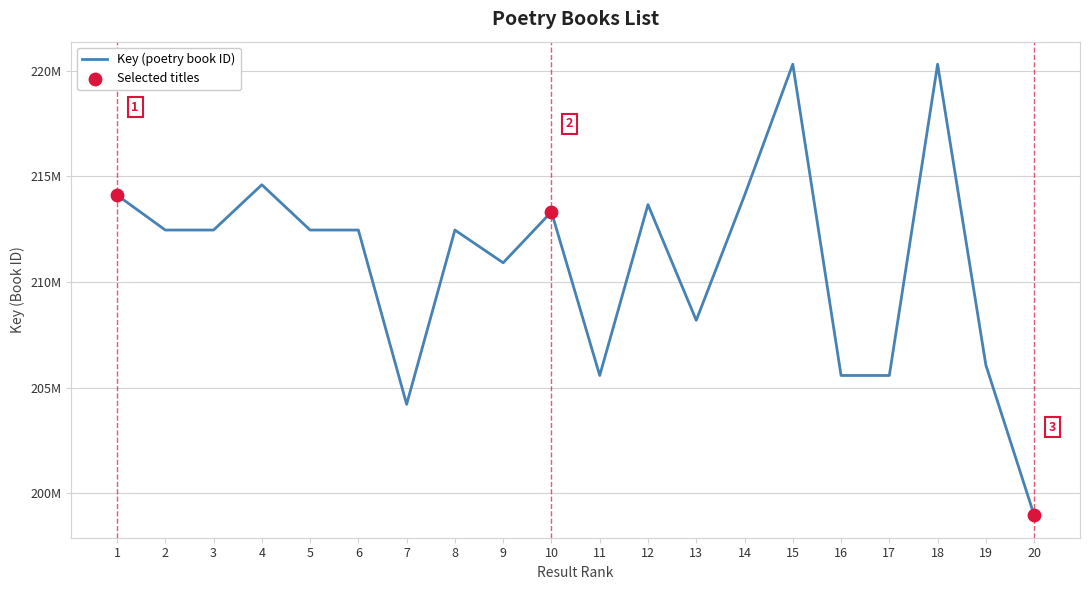

What is the change in value from 5 to 18?

+7845845